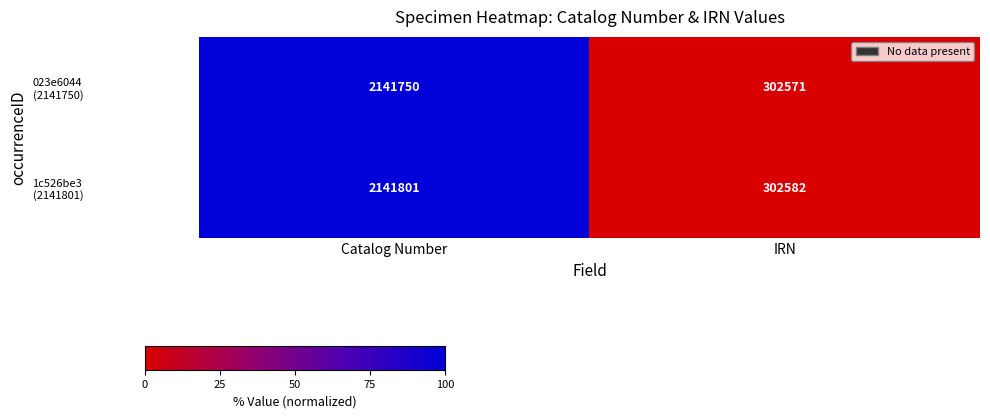

What is the difference between the highest and lowest values at Catalog Number?

51